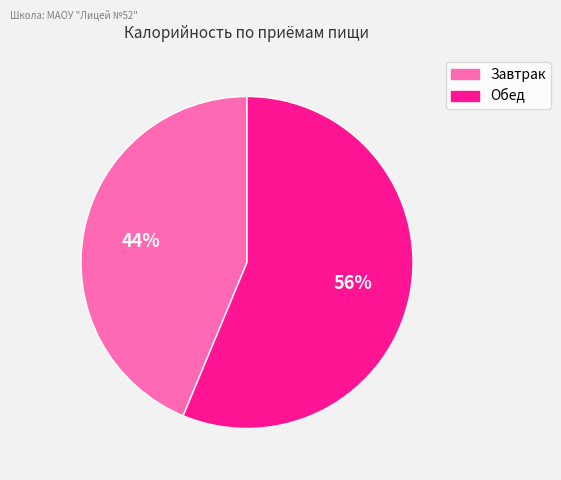

Rank the categories by value from highest to lowest.

Обед, Завтрак